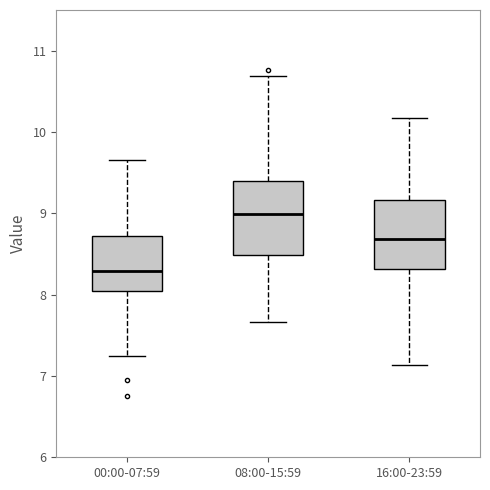

Reading left to right, read every box against the y-axis: the position of its median line, the range the box covers, and the ends of its whiskers. The values are not printed on the chart, so give them approximately, as read against the axis.

00:00-07:59: median 8.3, box 8.0 to 8.7, whiskers 7.2 to 9.7
08:00-15:59: median 9.0, box 8.5 to 9.4, whiskers 7.7 to 10.7
16:00-23:59: median 8.7, box 8.3 to 9.2, whiskers 7.1 to 10.2